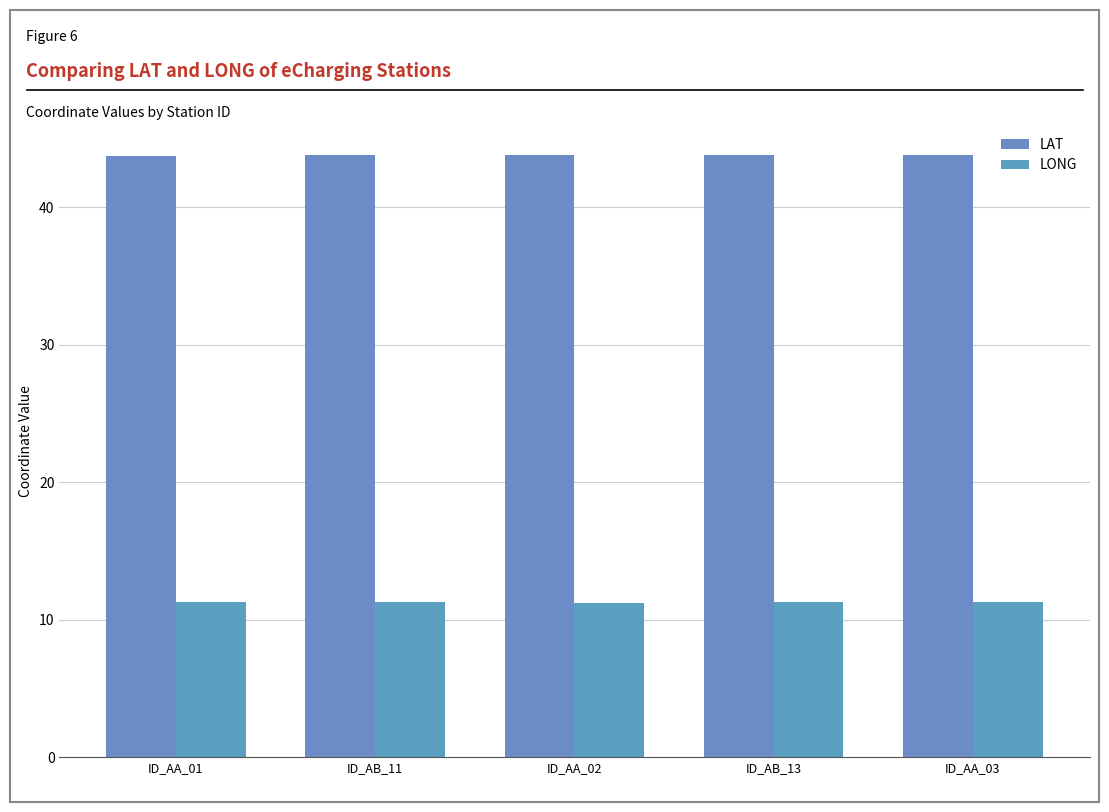

What is the value of the LONG bar at the 4th from the left?

11.3